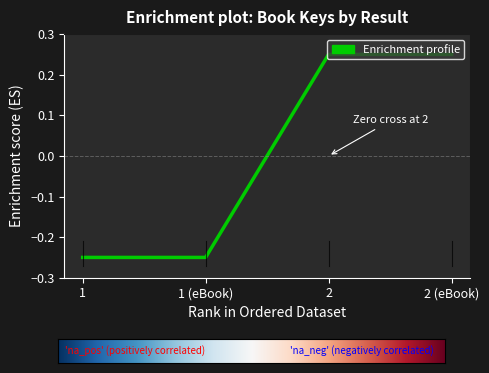

What position from the right is 1?

4